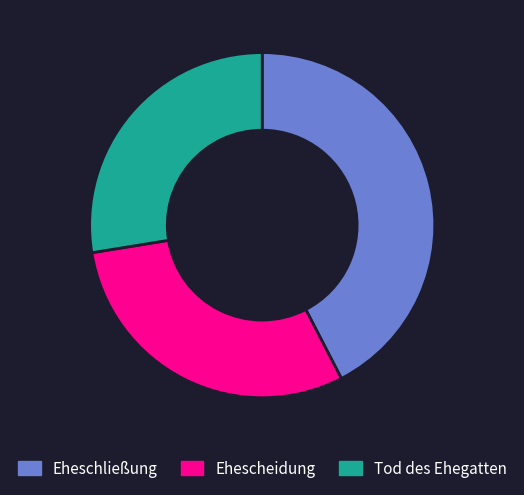

Rank the categories by value from highest to lowest.

Eheschließung, Ehescheidung, Tod des Ehegatten